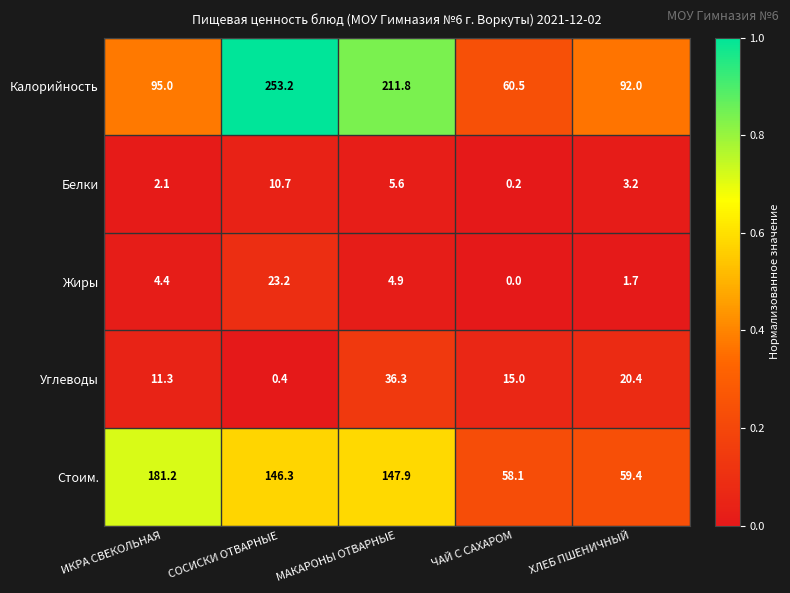

Which series has the largest total across all categories?

Калорийность